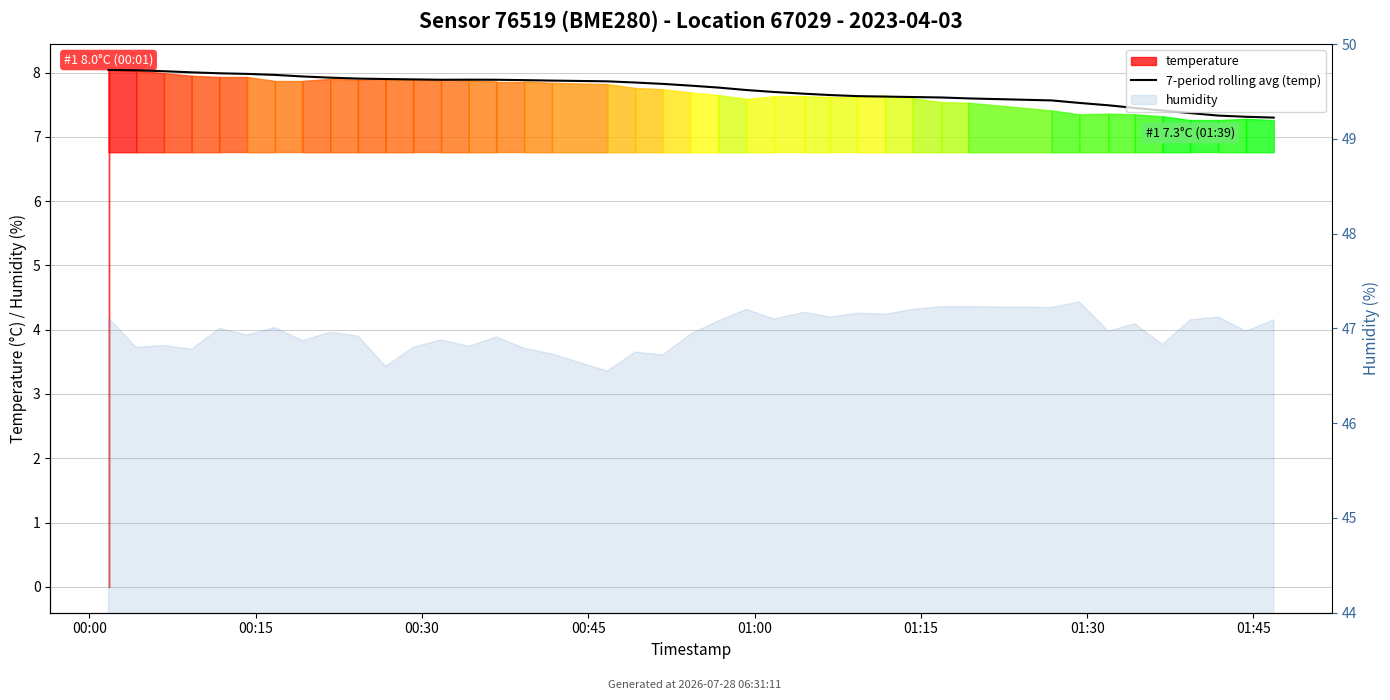

Which label corresponds to the largest value in the chart?

00:00